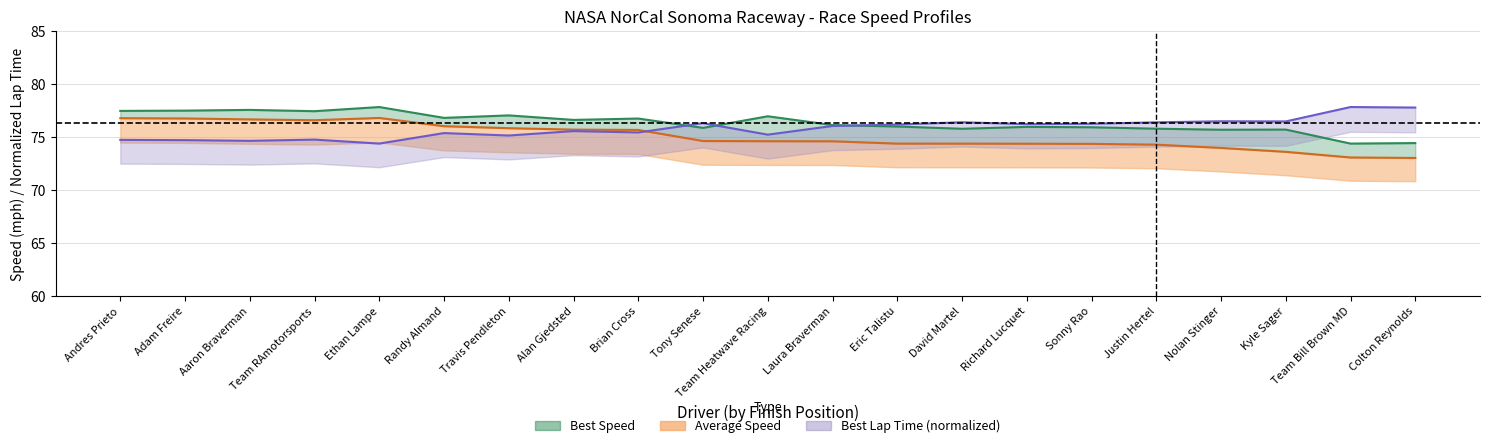

Rank the series at Kyle Sager from highest to lowest value.

Best Lap time, Best Speed, Average Speed